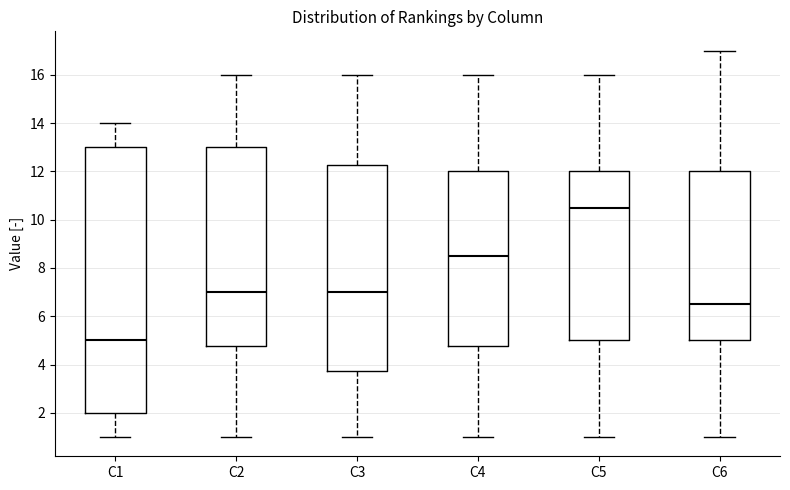

Where does the upper whisker of the box for C3 end on the y-axis? The values are not printed on the chart, so give them approximately, as read against the axis.

16.0